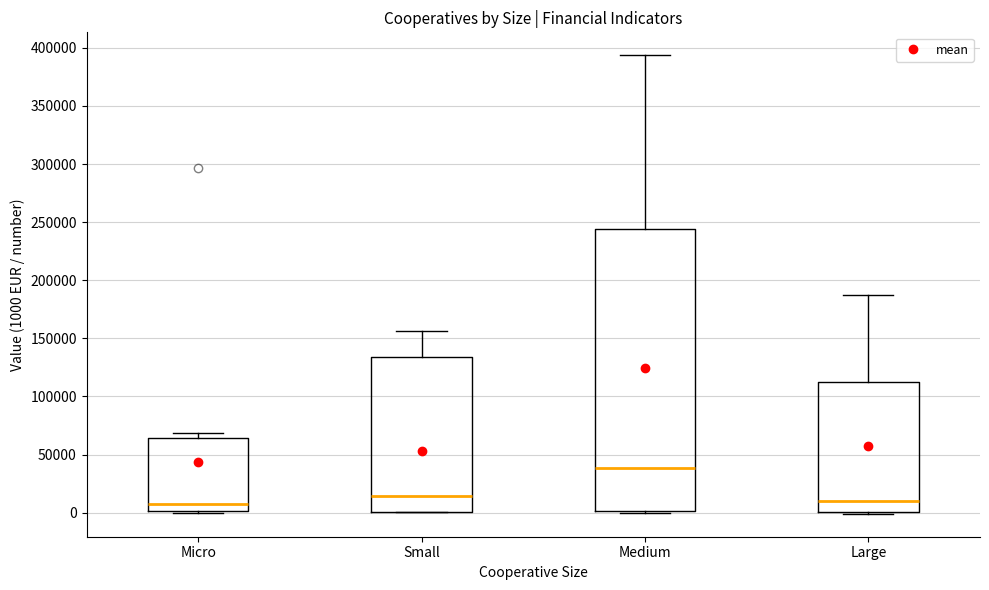

Which box has the highest median line?

Medium